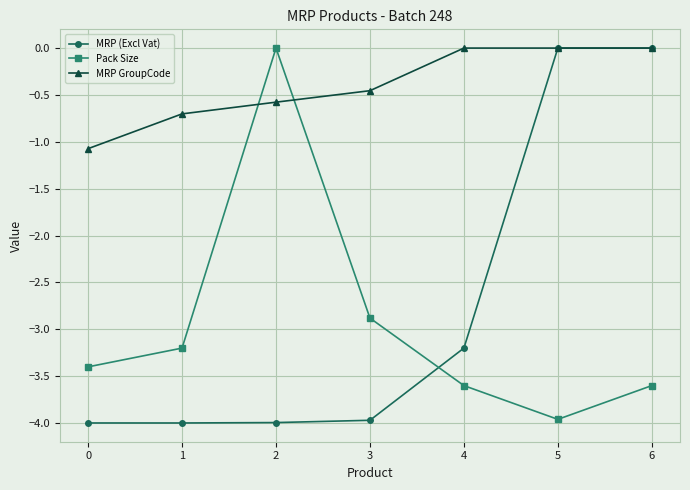

Which series has the largest total across all categories?

MRP GroupCode